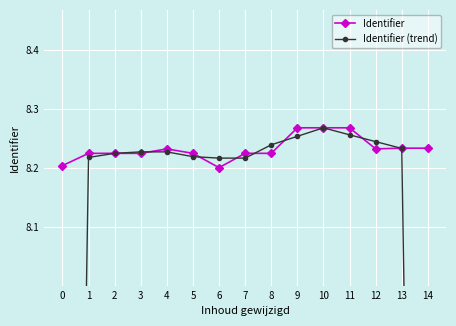

What are all the series names shown in the legend?

Identifier, Identifier (trend)